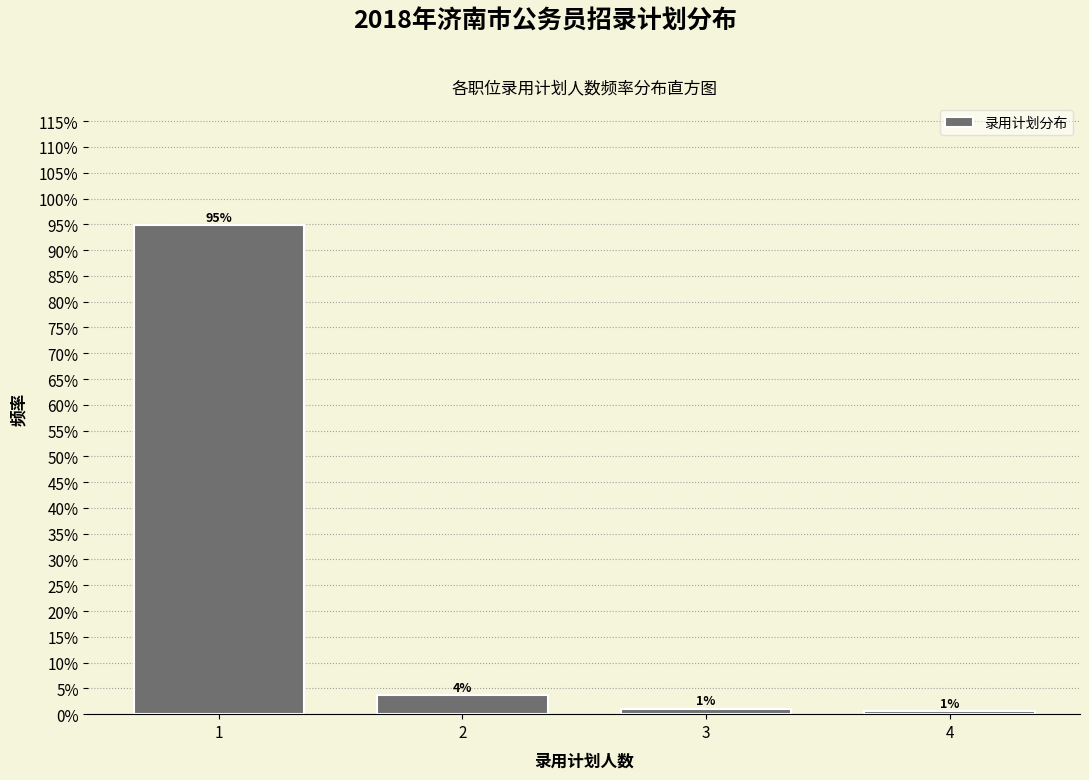

Are the bars horizontal?

No